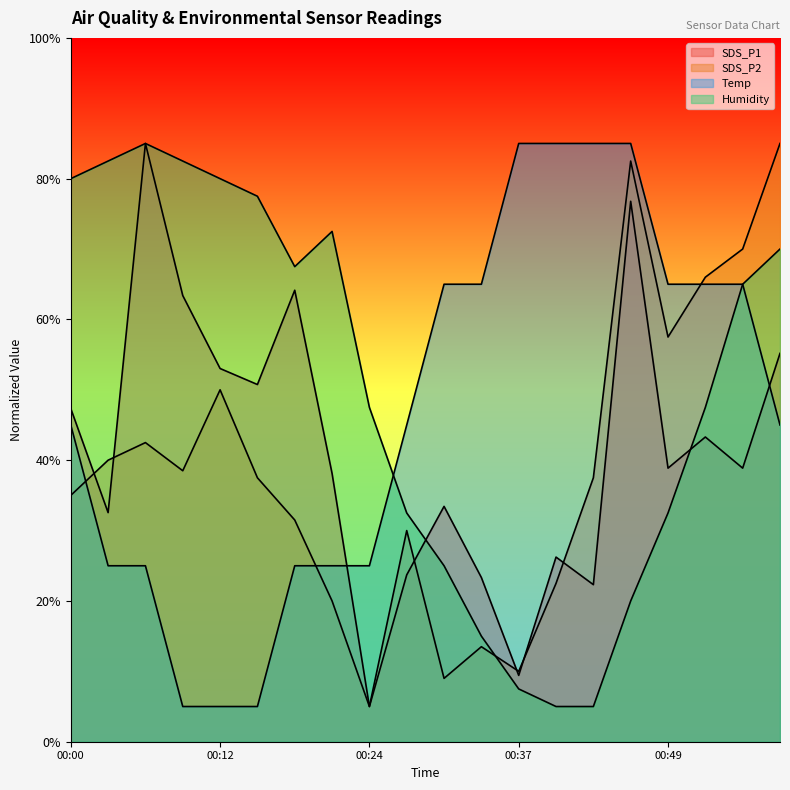

What is the maximum value shown in the chart?

85.0